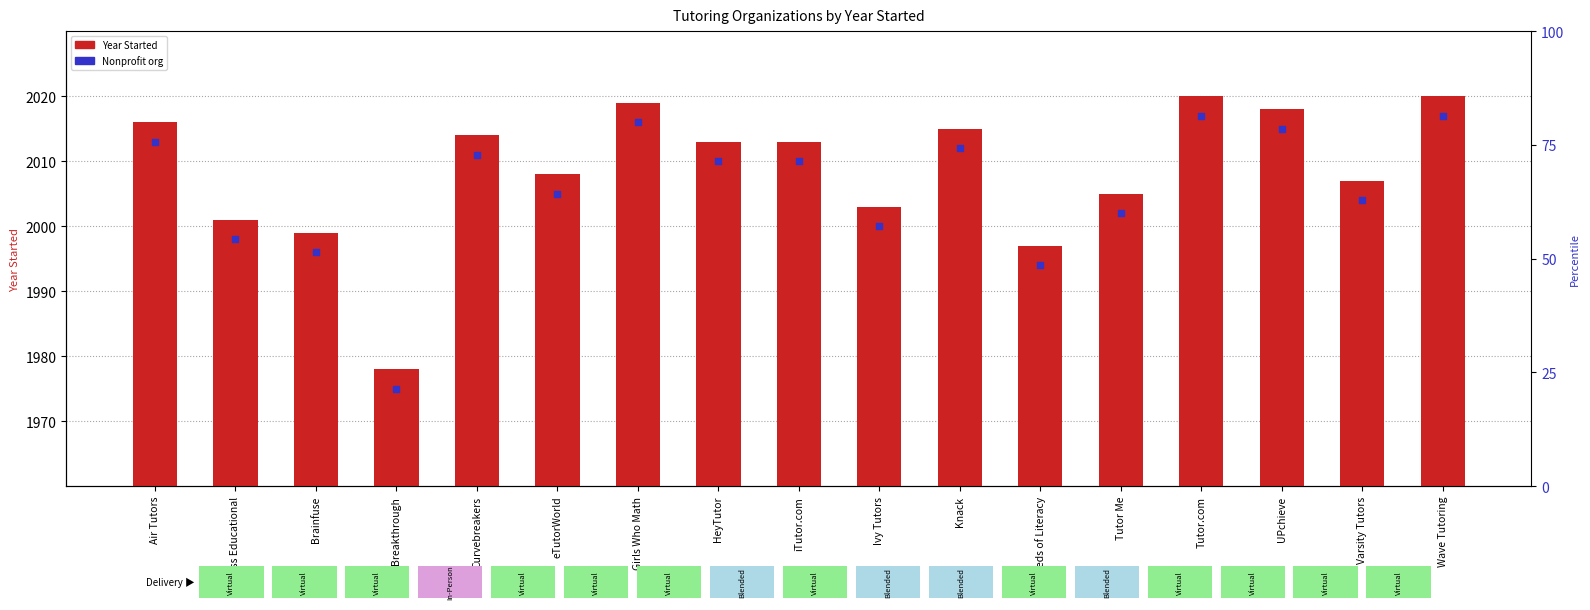

What position from the left is HeyTutor?

8